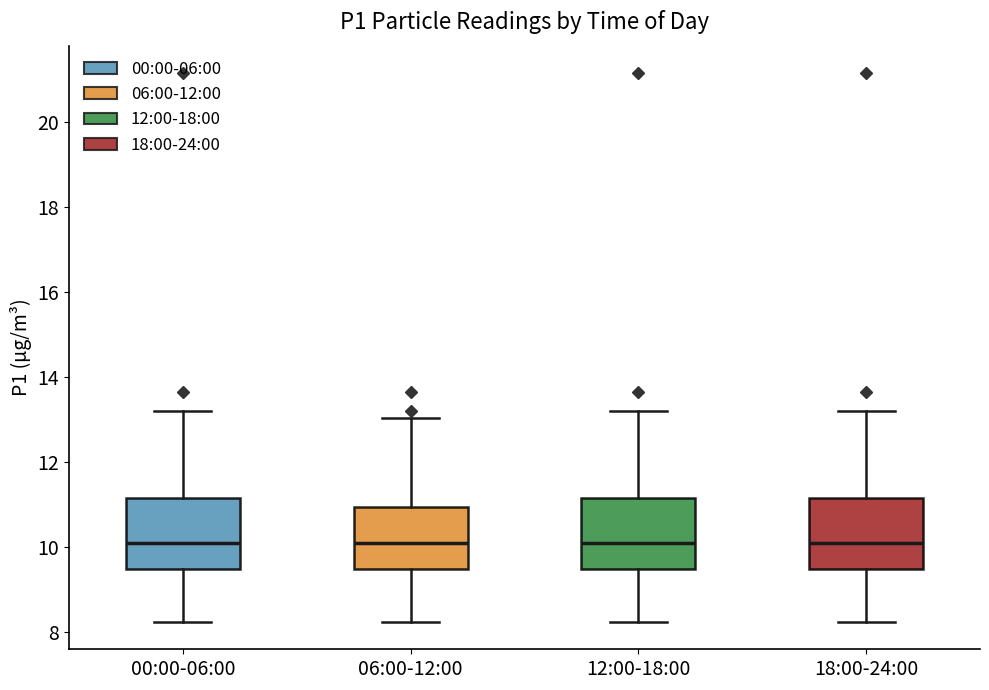

Reading left to right, read every box against the y-axis: the position of its median line, the range the box covers, and the ends of its whiskers. The values are not printed on the chart, so give them approximately, as read against the axis.

00:00-06:00: median 10.0, box 9.4 to 11.2, whiskers 8.2 to 13.2
06:00-12:00: median 10.0, box 9.4 to 11.0, whiskers 8.2 to 13.0
12:00-18:00: median 10.0, box 9.4 to 11.2, whiskers 8.2 to 13.2
18:00-24:00: median 10.0, box 9.4 to 11.2, whiskers 8.2 to 13.2